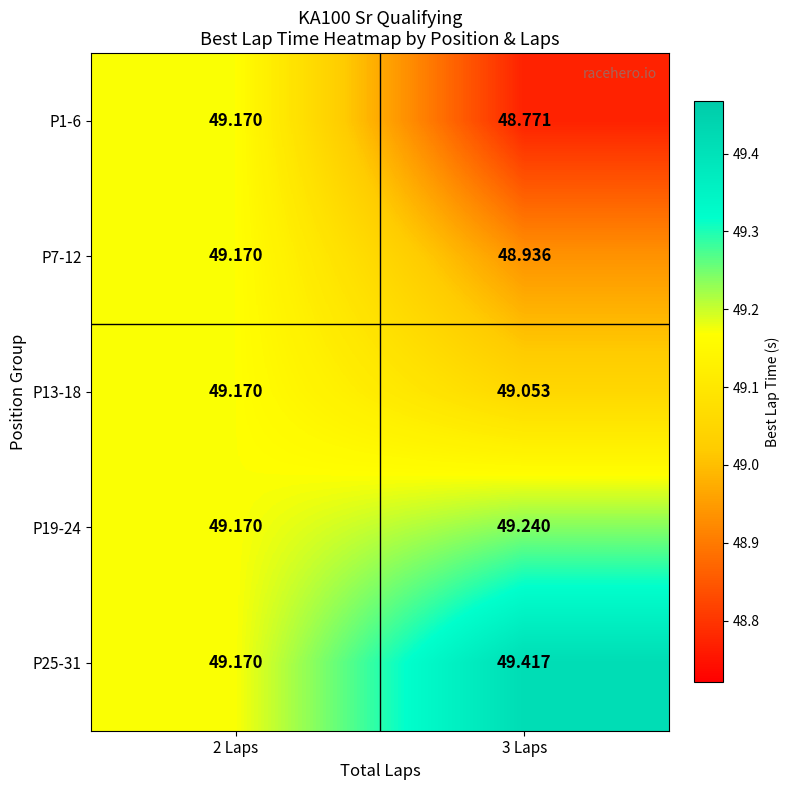

At how many categories does at least one series exceed 48?

2